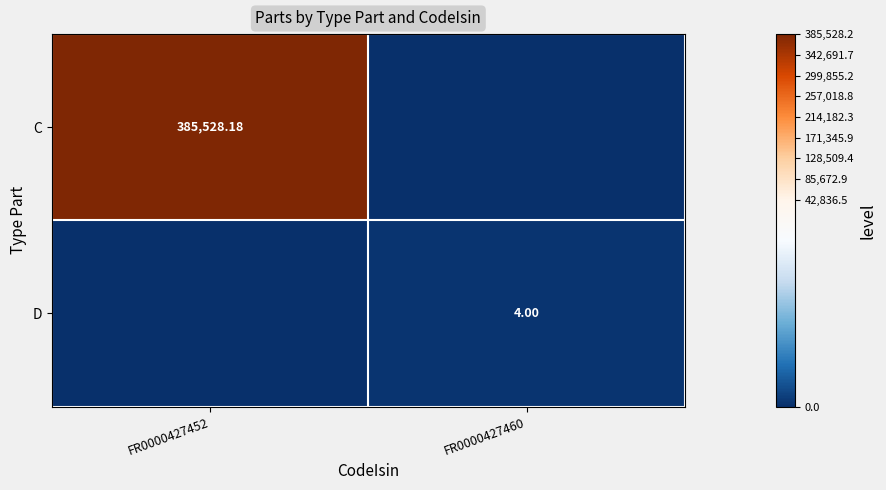

What is the difference between the highest and lowest values at FR0000427460?

4.0